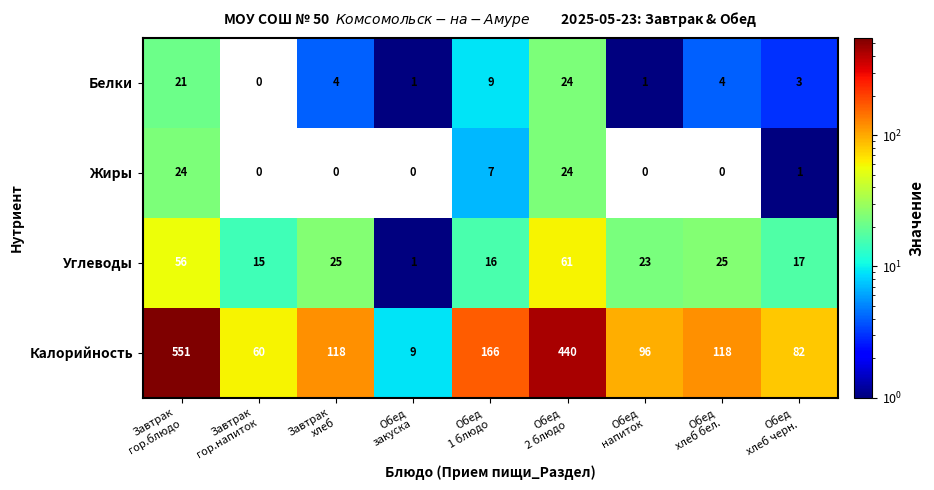

What is the maximum value shown in the chart?

551